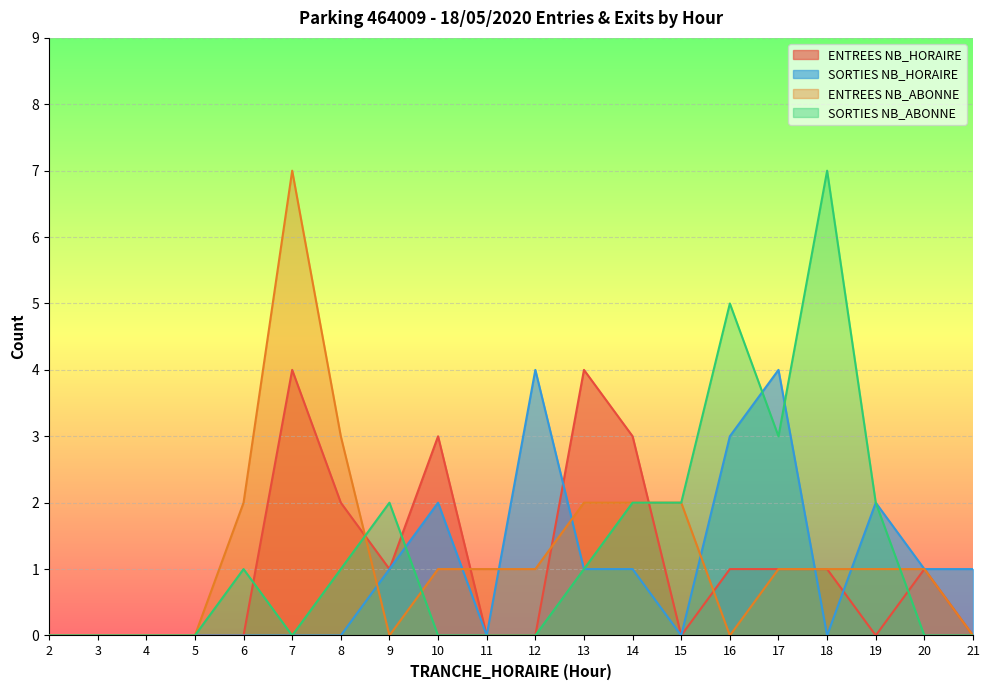

At how many categories does at least one series exceed 2?

9